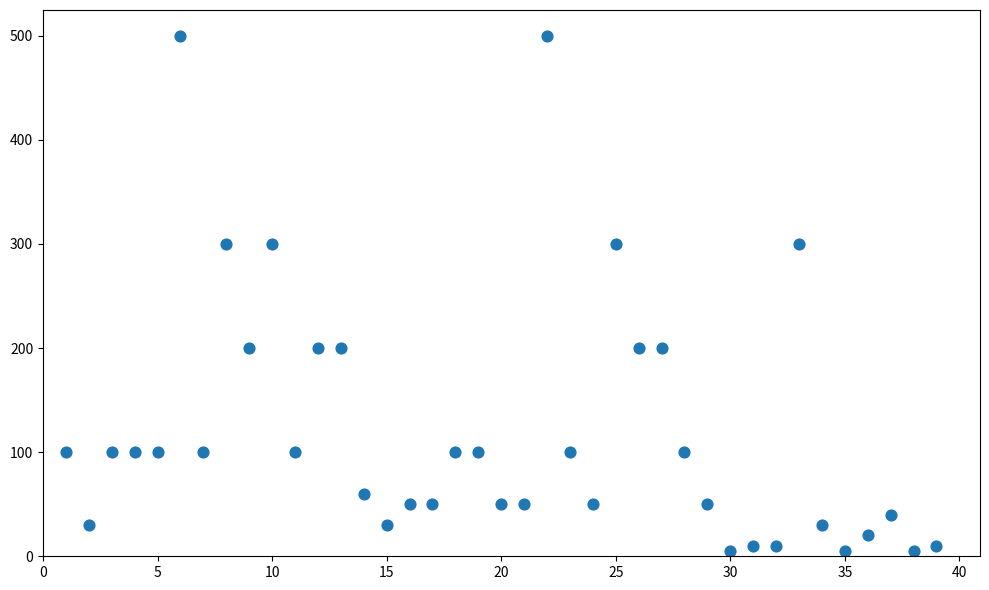

What is the range of X values (max minus min)?

38